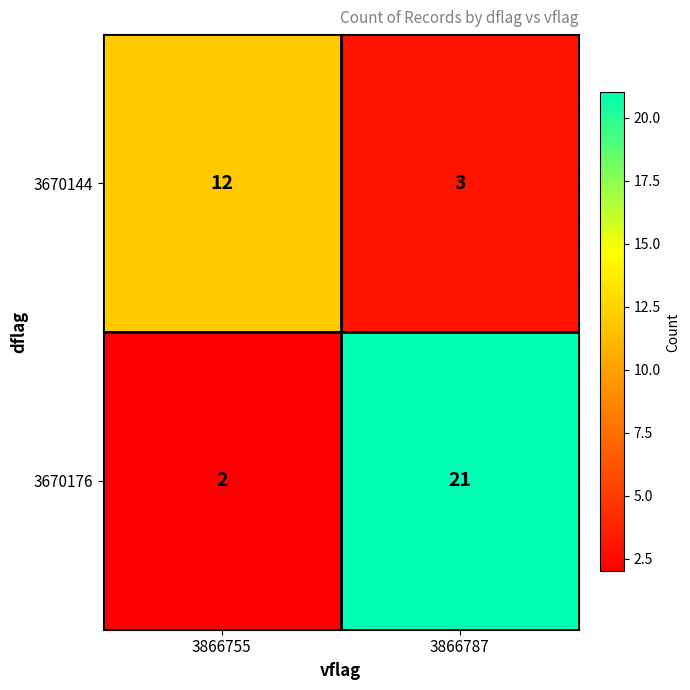

How many values in the 3670144 series are below 12?

1